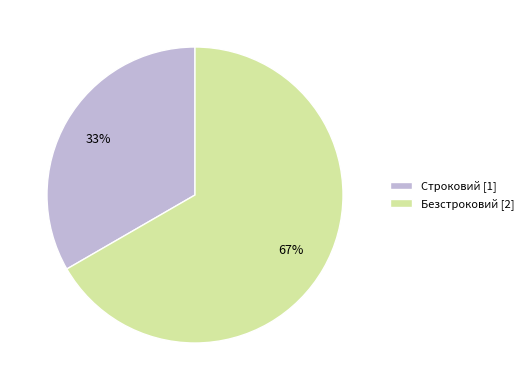

To the nearest percent, what is the combined percentage of Безстроковий [2] and Строковий [1]?

100%